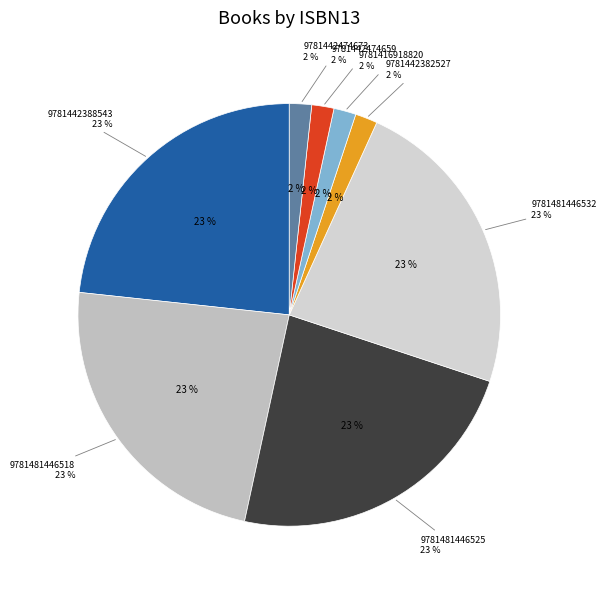

The 9781481446532 slice represents 23% of the pie. True or false?

True